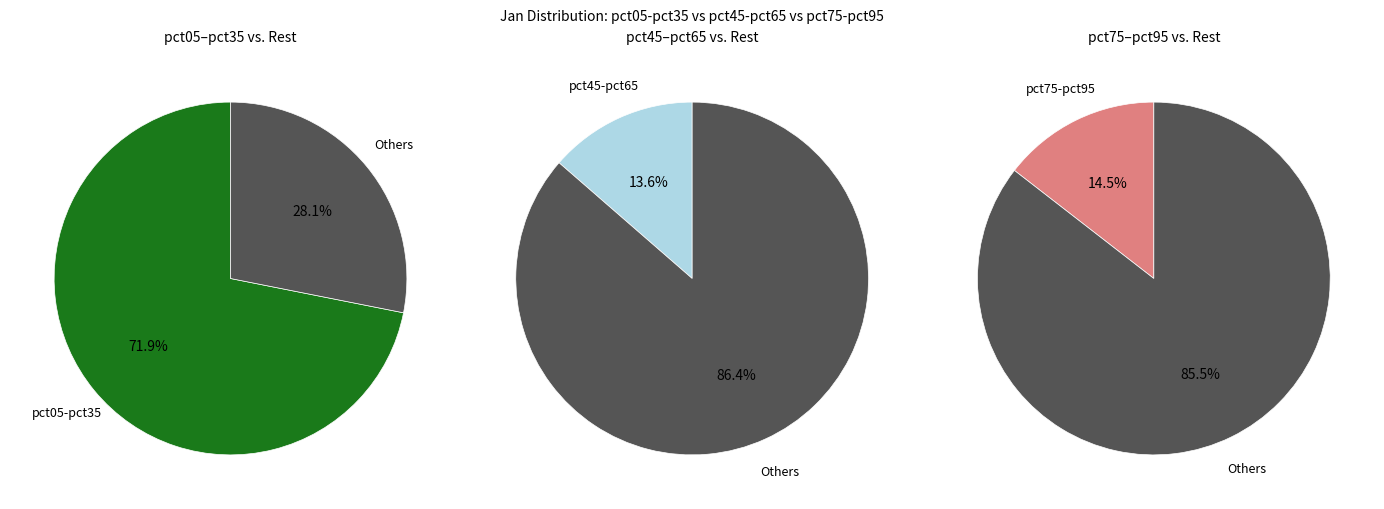

To the nearest percent, what is the difference between the pct45 and pct15 slice percentages?

7%